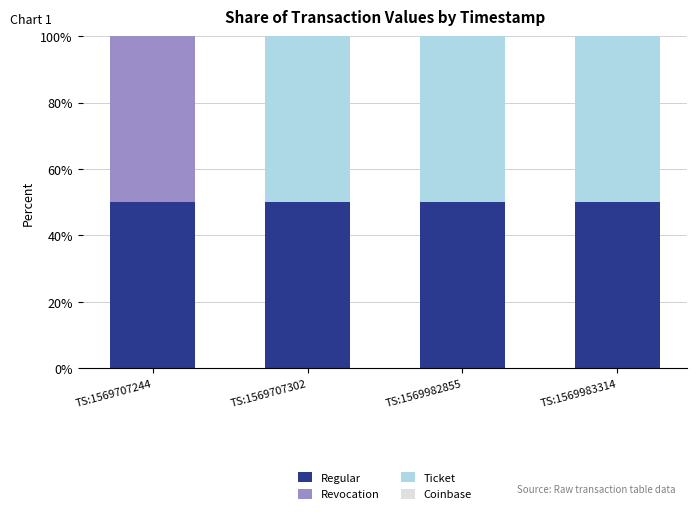

What is the sum of the Regular values at TS:1569707302 and TS:1569983314?

100